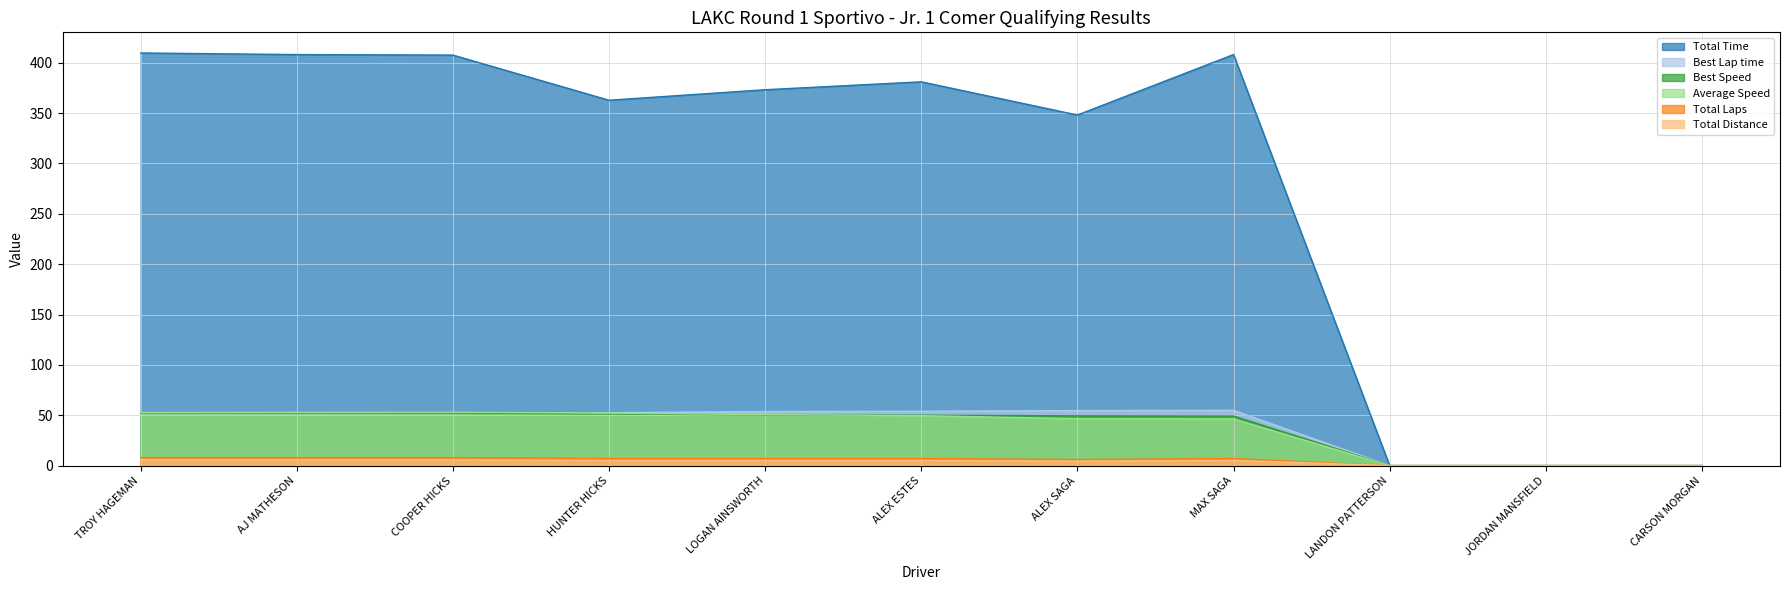

What is the difference between the highest and lowest values at LOGAN AINSWORTH?

368.0